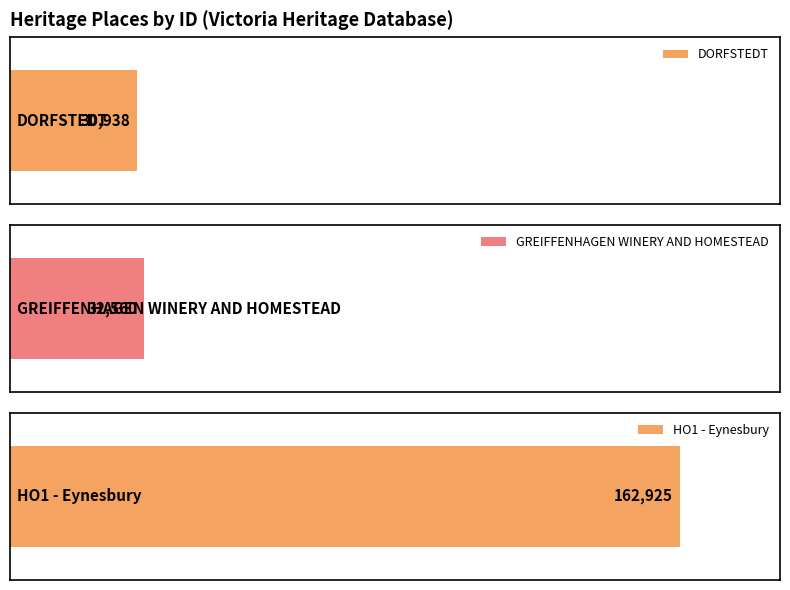

Reading right to left, transcribe all the data shown in this chart.

162925	32560	30938